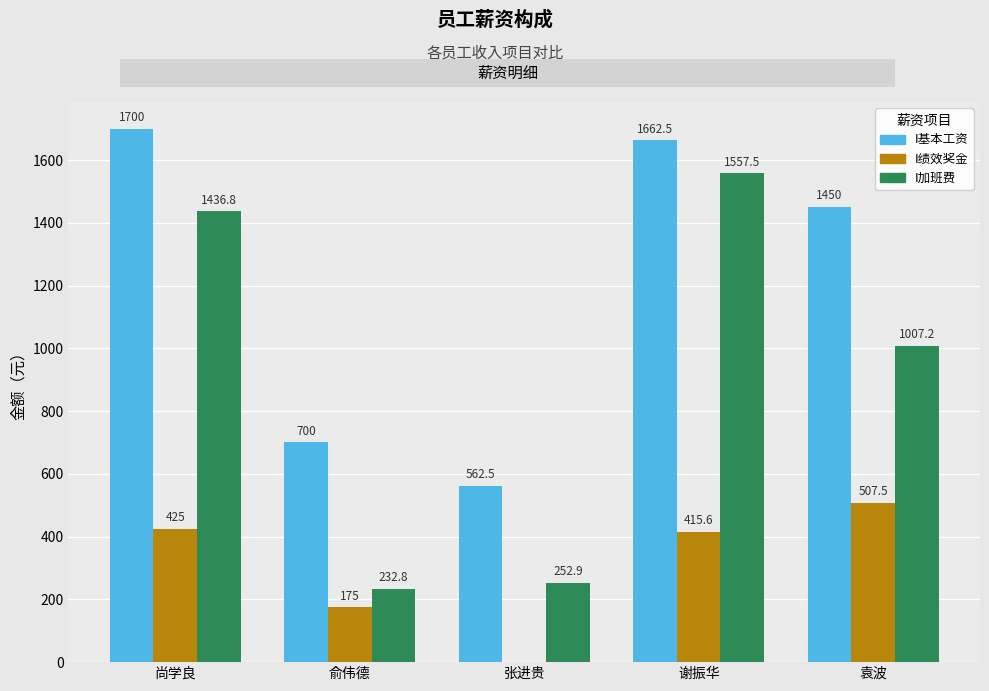

Read the I加班费 value at 尚学良.

1436.8